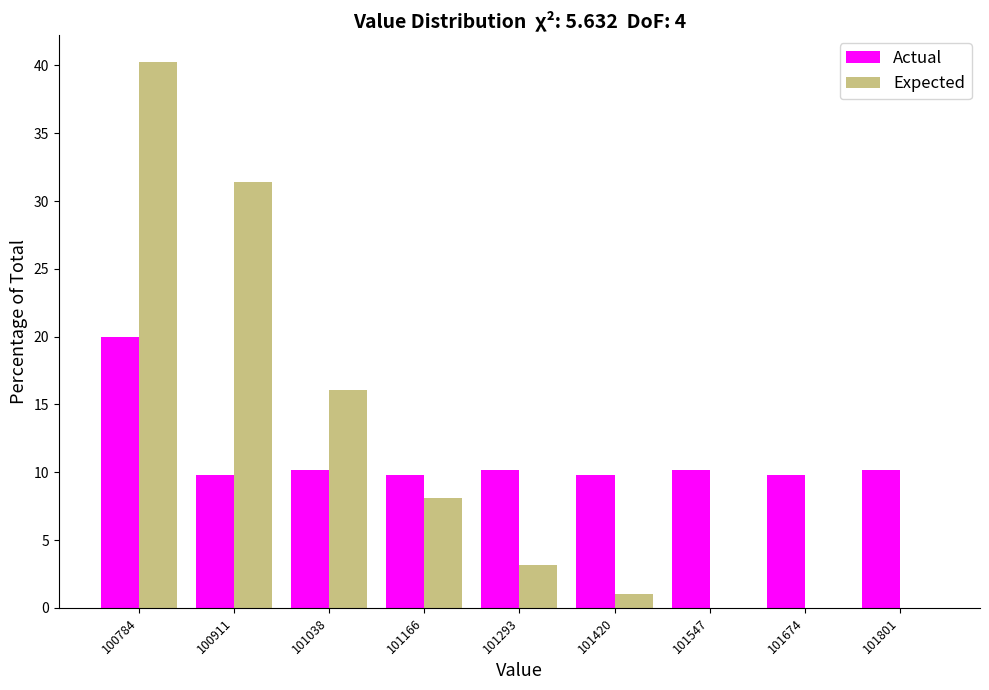

Reading left to right, transcribe this chart: for each range on the x-axis, give the height of each series' bar. Neither the bar edges nor the heights are printed on the chart, so give them approximately, as read against the axes.

100720 to 100840: Actual=20.0	Expected=40.0
100840 to 100980: Actual=10.0	Expected=31.5
100980 to 101100: Actual=10.0	Expected=16.0
101100 to 101220: Actual=10.0	Expected=8.0
101220 to 101360: Actual=10.0	Expected=3.0
101360 to 101480: Actual=10.0	Expected=1.0
101480 to 101620: Actual=10.0	Expected=0
101620 to 101740: Actual=10.0	Expected=0
101740 to 101860: Actual=10.0	Expected=0